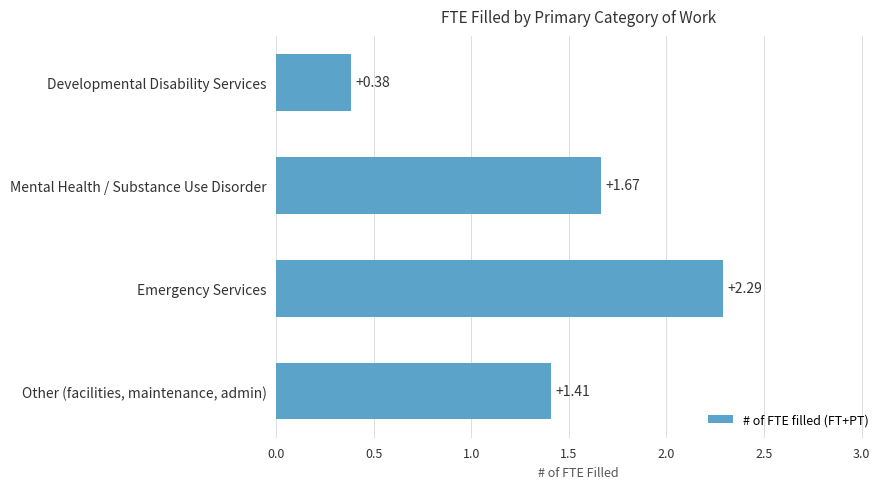

At which label is the value closest to 1?

Other (facilities, maintenance, admin)